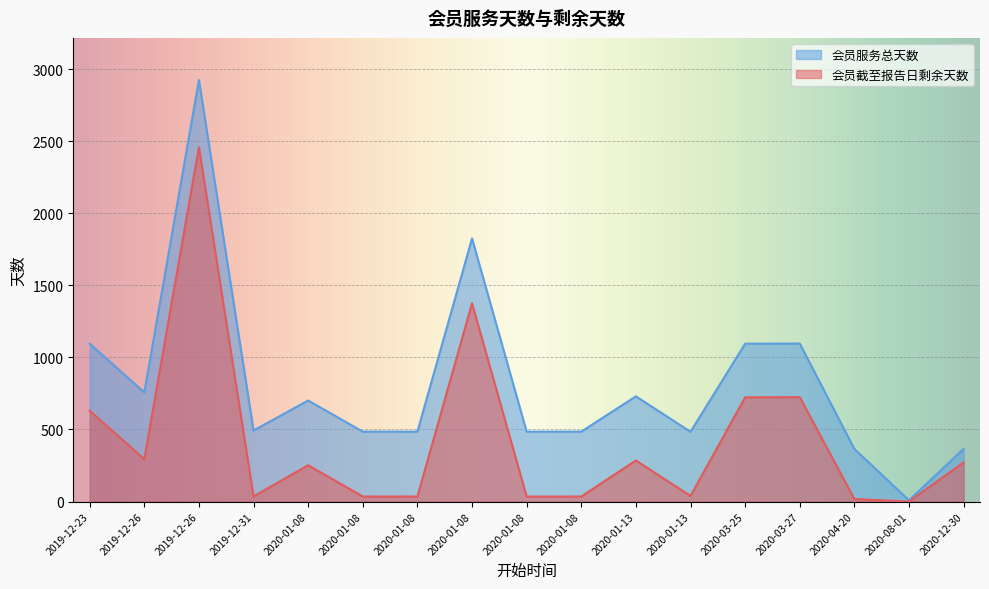

At which category does the chart reach its peak across all series?

2019-12-26